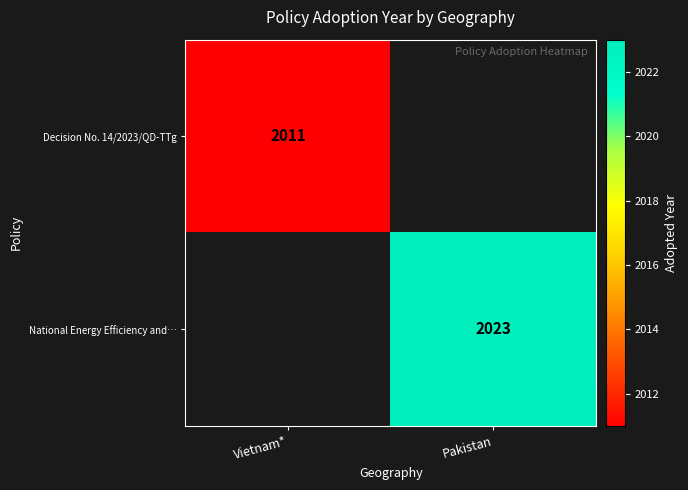

Is it true that National Energy Efficiency and… equals 2023 at Pakistan?

True